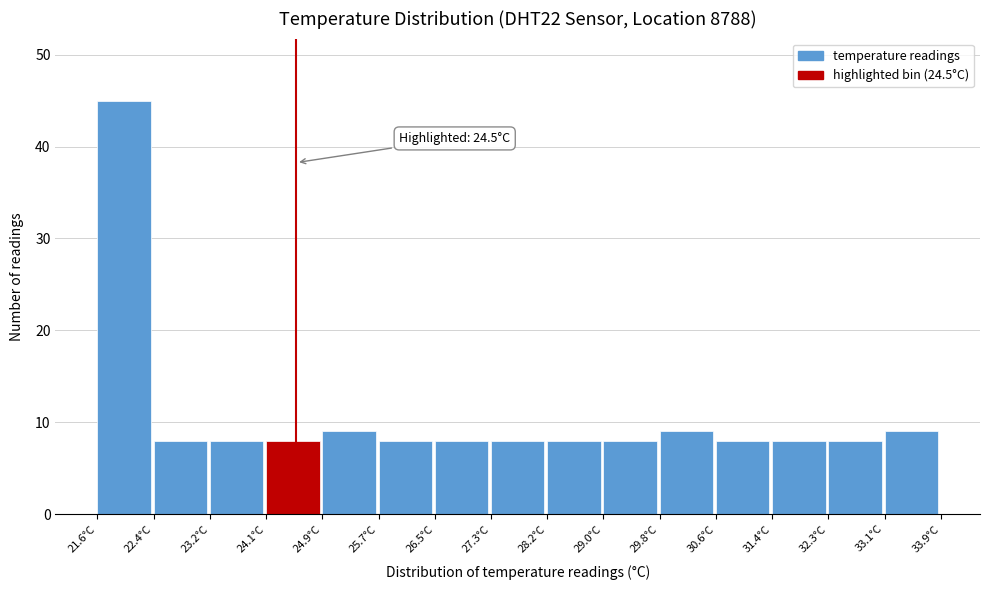

Which range on the x-axis has the tallest bar?

21.60 to 22.42